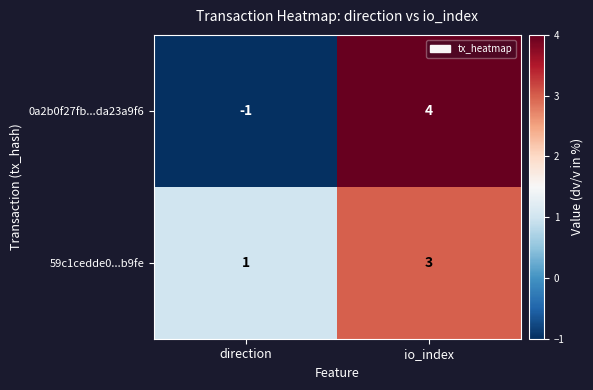

Reading right to left, transcribe all the data shown in this chart.

0a2b0f27fb...da23a9f6: 4	-1
59c1cedde0...b9fe: 3	1